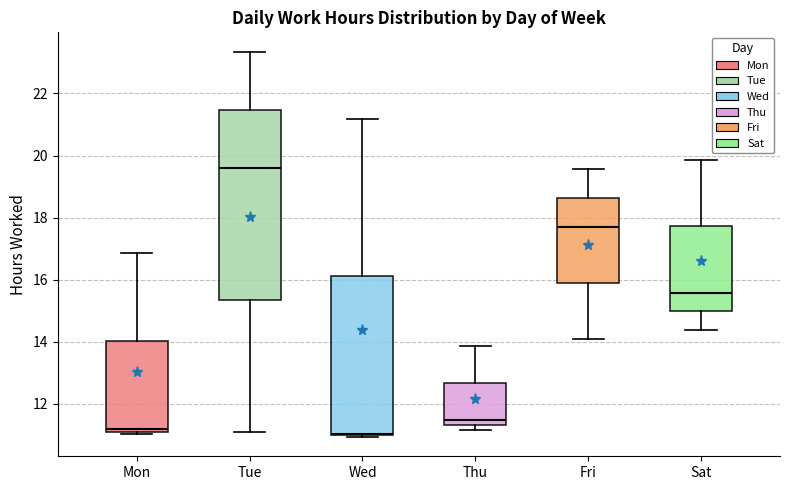

Where is the upper edge of the box for Mon on the y-axis? The values are not printed on the chart, so give them approximately, as read against the axis.

14.0